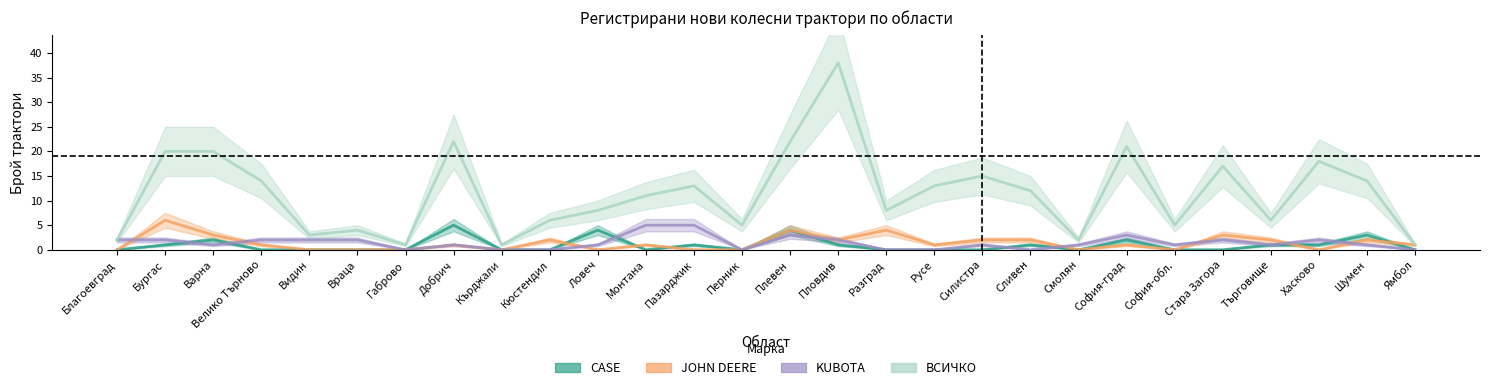

Is it true that JOHN DEERE equals 0 at Шумен?

False